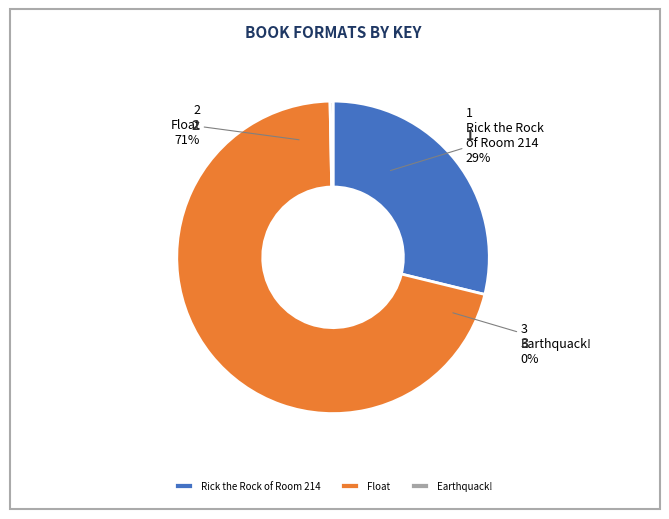

To the nearest percent, what percentage of the pie is Float?

71%